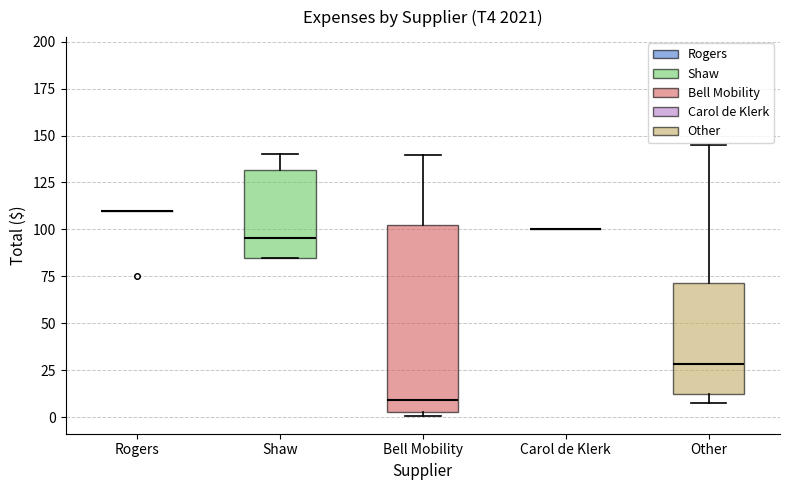

Comparing the boxes themselves (not the whiskers), which one is the tallest?

Bell Mobility